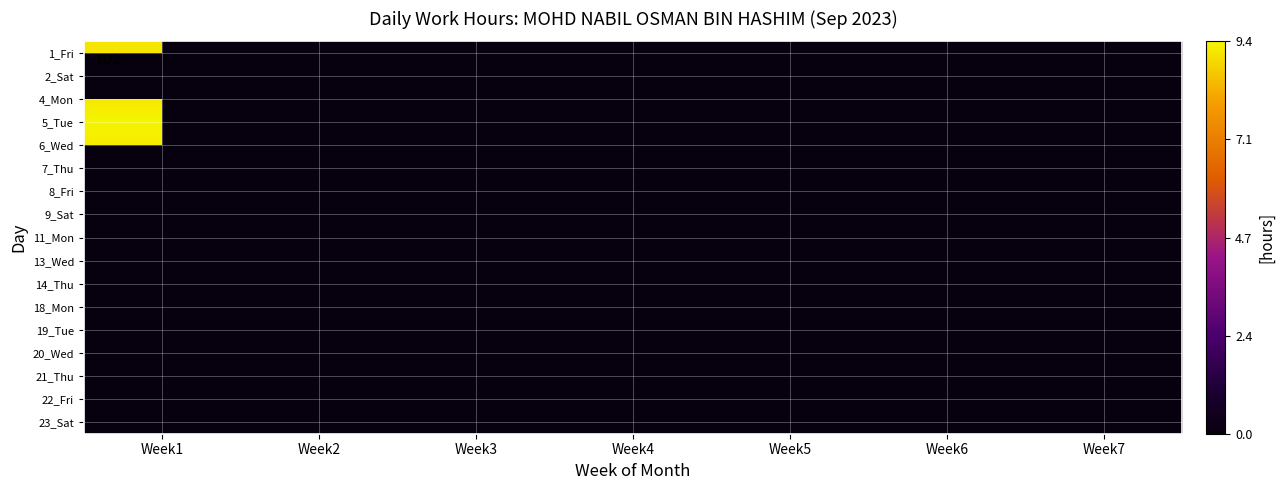

Rank the series at Week2 from highest to lowest value.

14_Thu, 18_Mon, 19_Tue, 20_Wed, 21_Thu, 22_Fri, 23_Sat, 13_Wed, 1_Fri, 2_Sat, 4_Mon, 5_Tue, 6_Wed, 7_Thu, 8_Fri, 9_Sat, 11_Mon